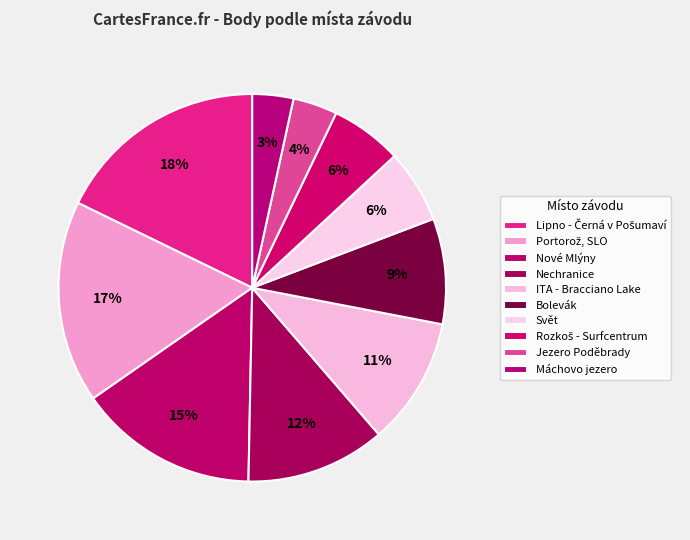

The Jezero Poděbrady slice represents 16% of the pie. True or false?

False